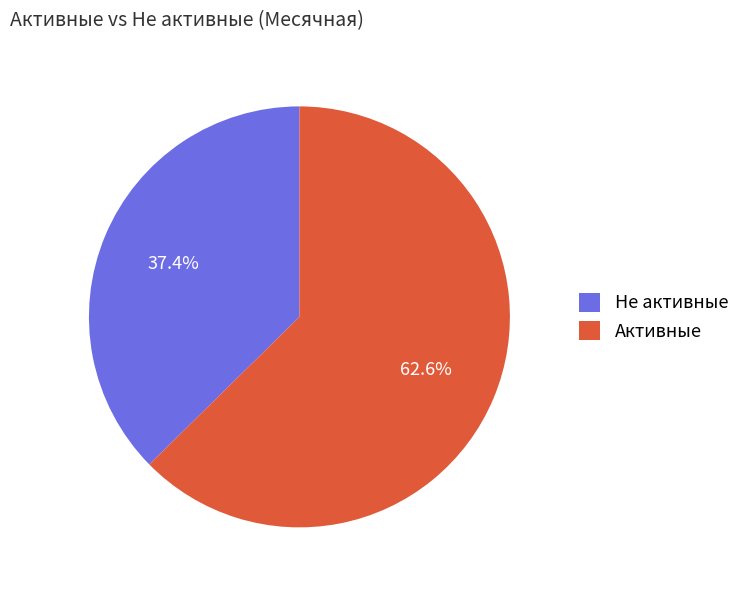

Does any single category account for the majority?

Yes